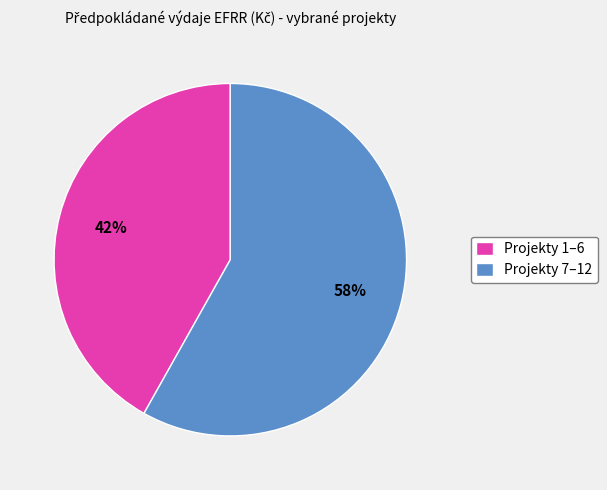

To the nearest percent, what portion does Projekty 1–6 represent?

42%